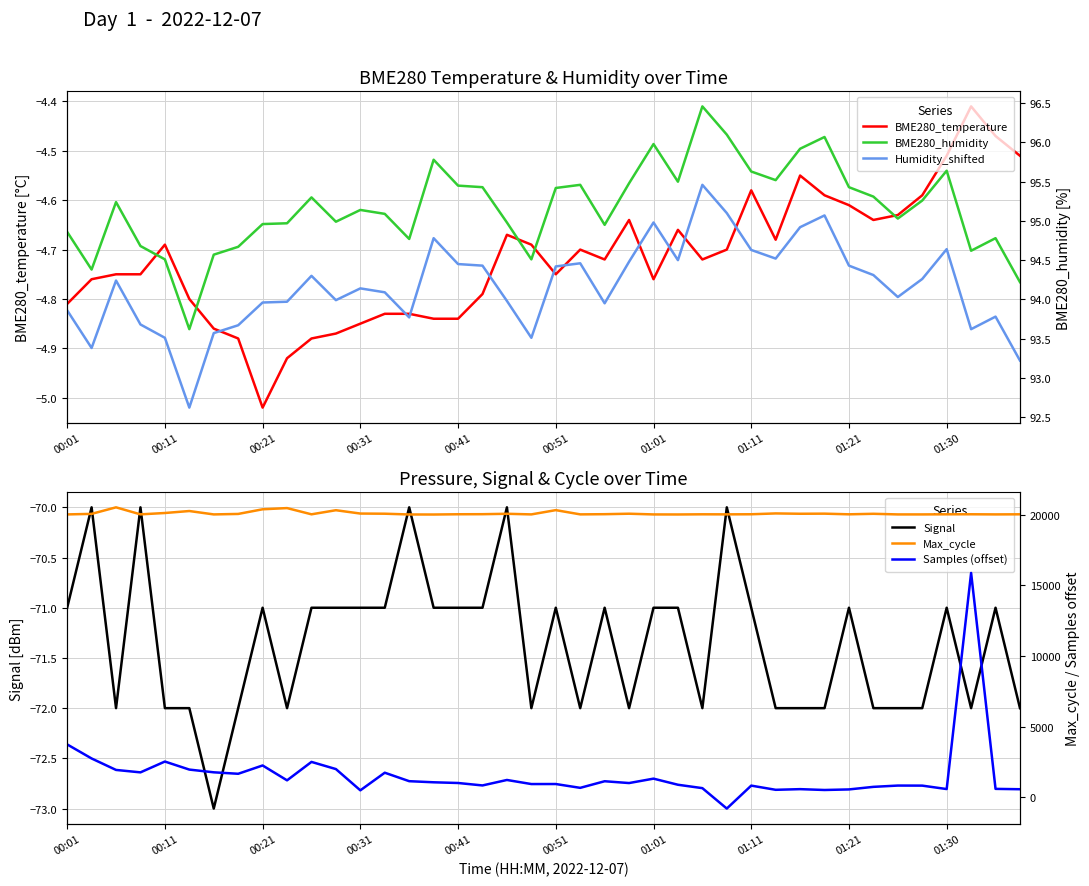

Which series ends up on top after the final intersection of Samples (offset) and BME280_humidity?

Samples (offset)